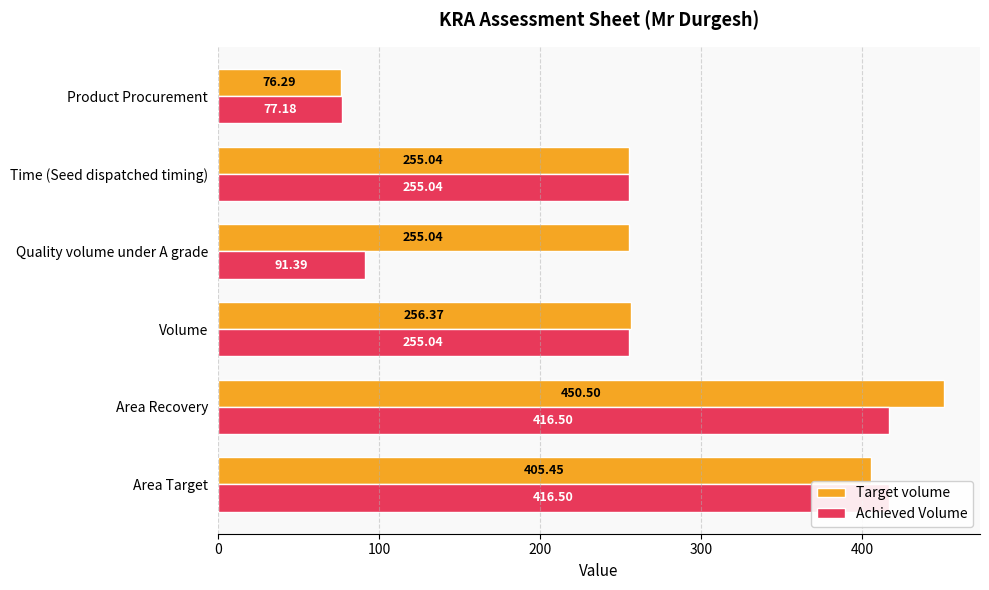

How many data points does each series have?

6